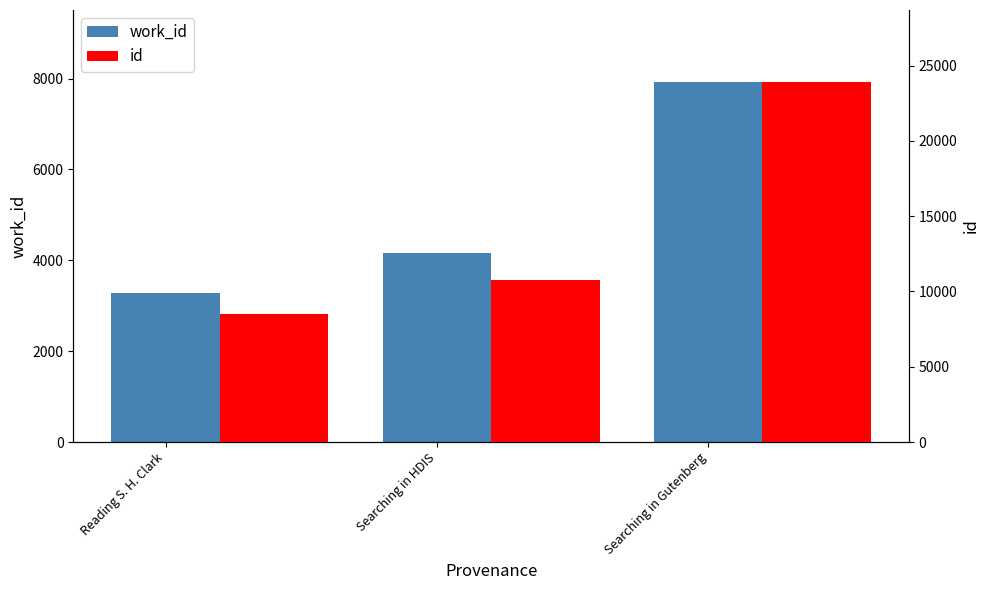

How many values in the id series exceed 10797?

1